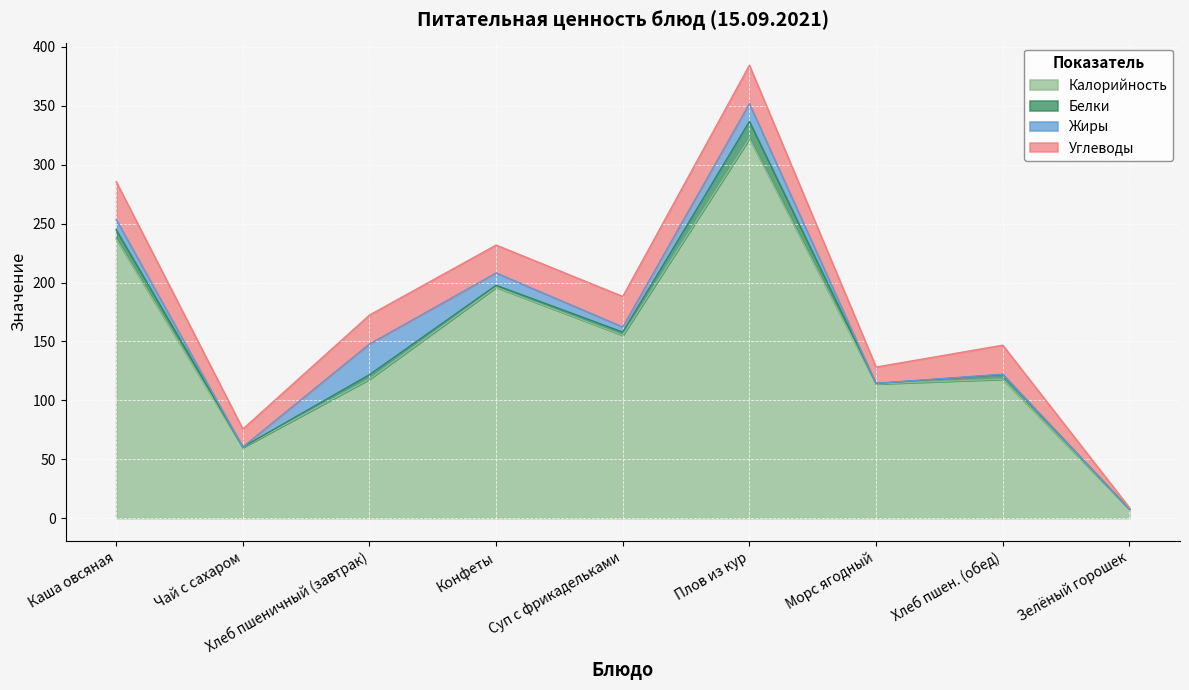

At which category is the sum across all series the highest?

Плов из кур